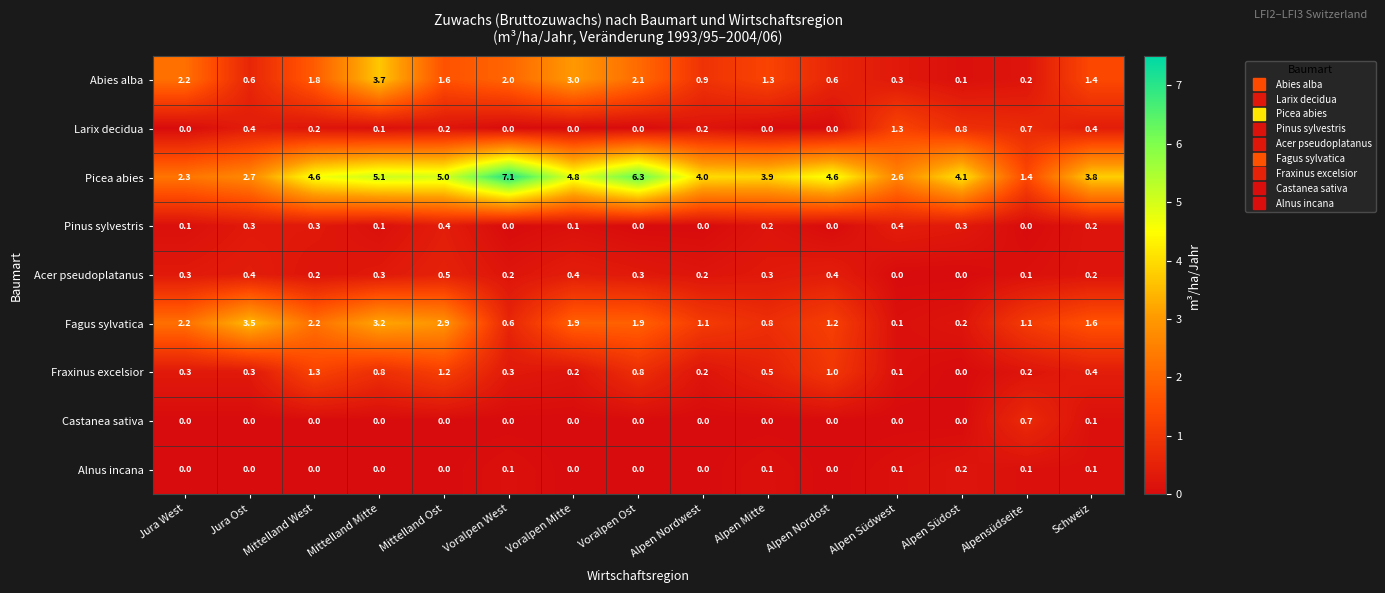

What is the spread (max minus min) of values at Mittelland Mitte?

5.1